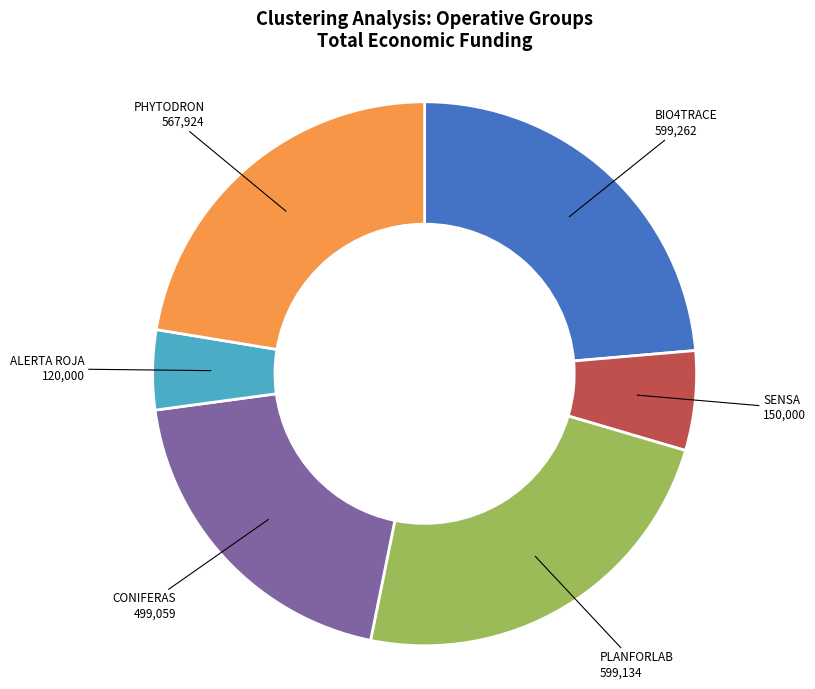

How many slices are in this pie chart?

6